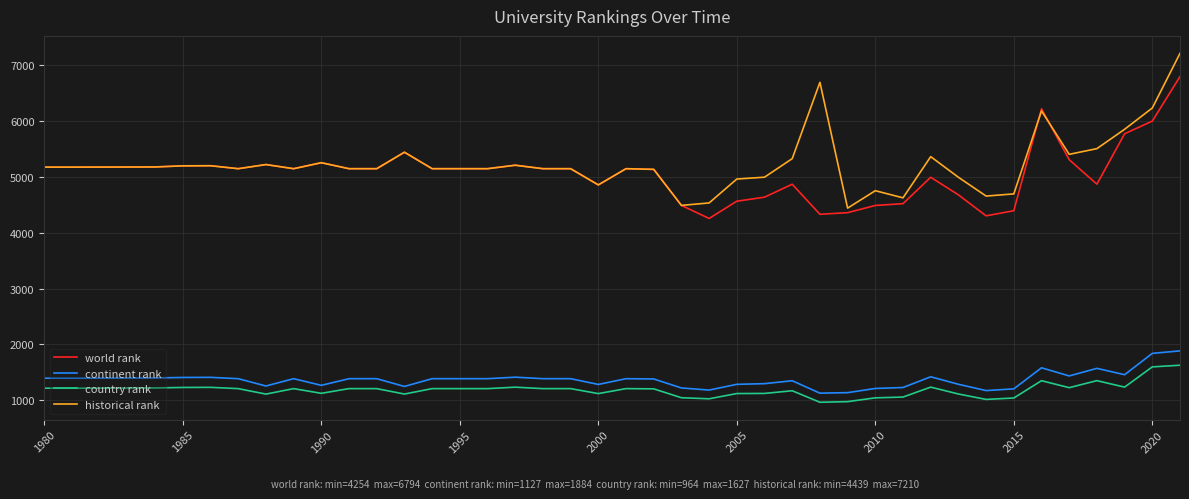

True or false: historical rank and continent rank intersect in this chart.

False